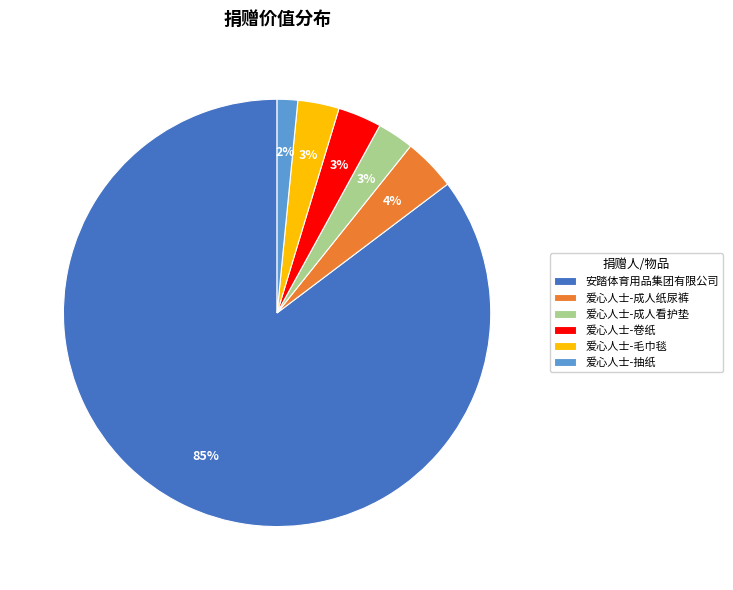

Is there any slice that represents more than half of the pie?

Yes